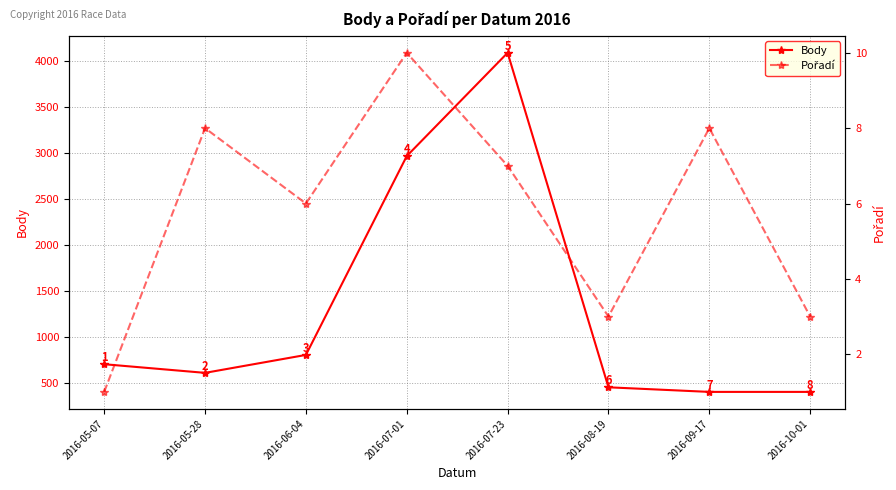

Does the chart have visible grid lines?

Yes